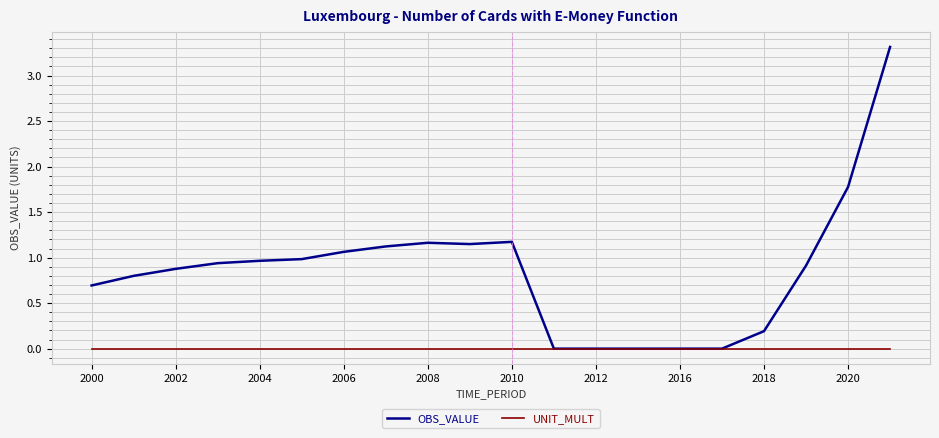

Which series has the largest range (max minus min)?

OBS_VALUE